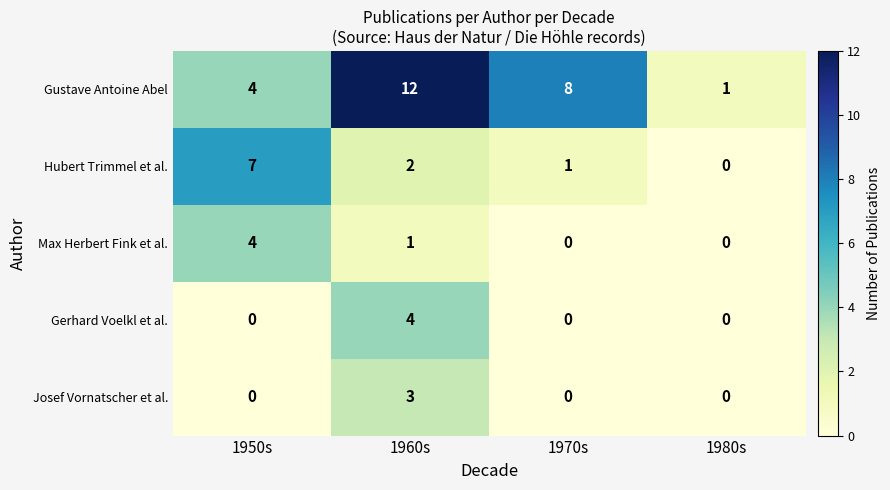

At which label does Max Herbert Fink et al. first exceed 1?

1950s